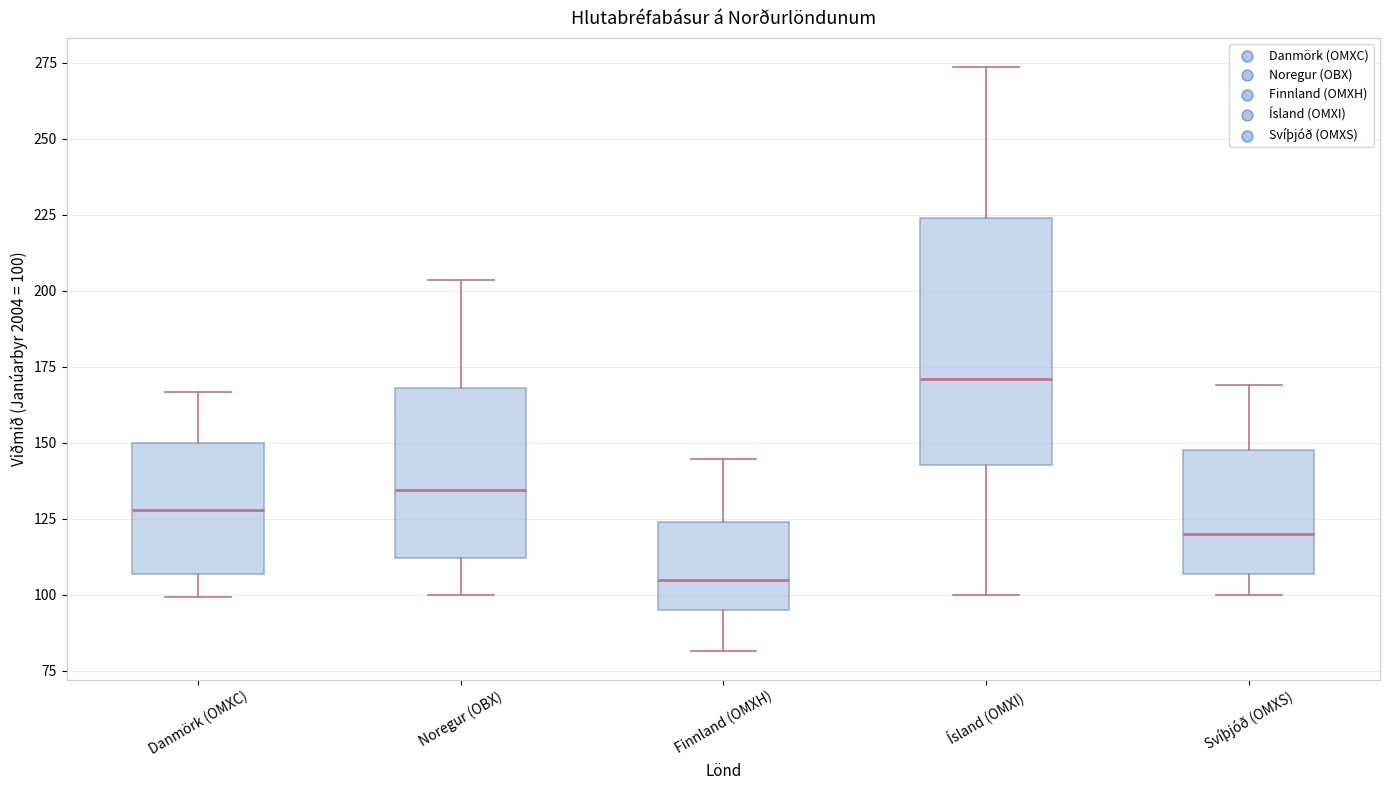

Reading left to right, read every box against the y-axis: the position of its median line, the range the box covers, and the ends of its whiskers. The values are not printed on the chart, so give them approximately, as read against the axis.

Danmörk (OMXC): median 130, box 105 to 150, whiskers 100 to 165
Noregur (OBX): median 135, box 110 to 170, whiskers 100 to 205
Finnland (OMXH): median 105, box 95 to 125, whiskers 80 to 145
Ísland (OMXI): median 170, box 145 to 225, whiskers 100 to 275
Svíþjóð (OMXS): median 120, box 105 to 150, whiskers 100 to 170